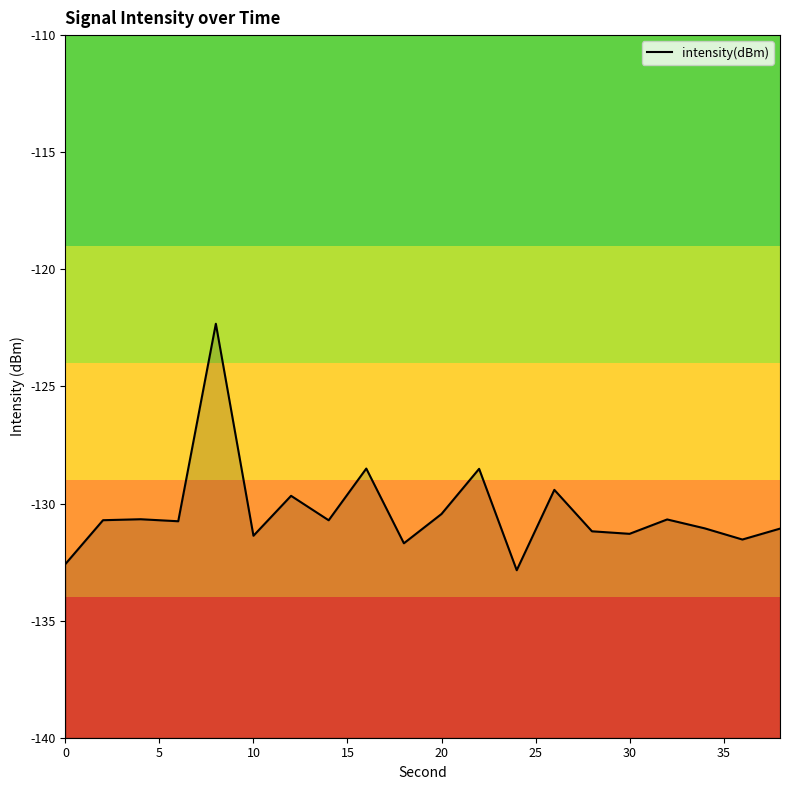

How many points are lower than both their immediate neighbors (excluding endpoints)?

7